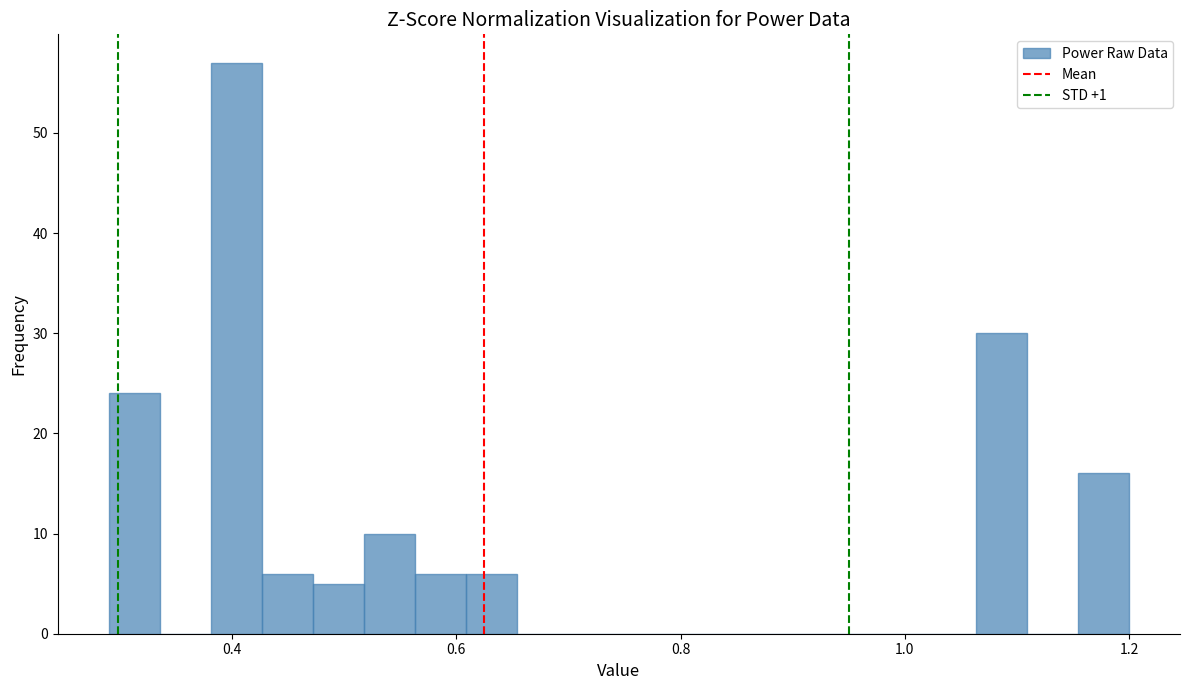

Around what value on the x-axis is the tallest bar? Give the approximate position of its centre, as read against the axis.

0.40